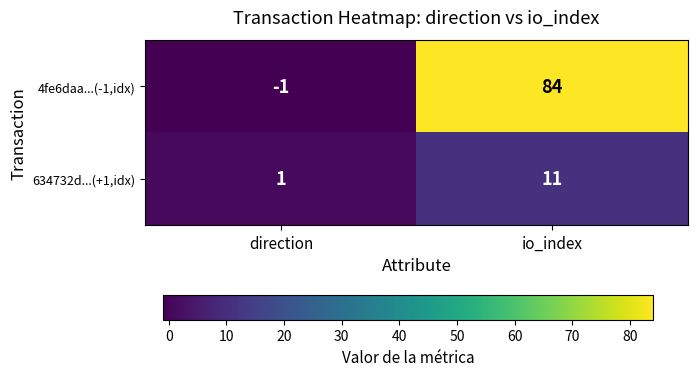

At how many categories does at least one series exceed 57?

1